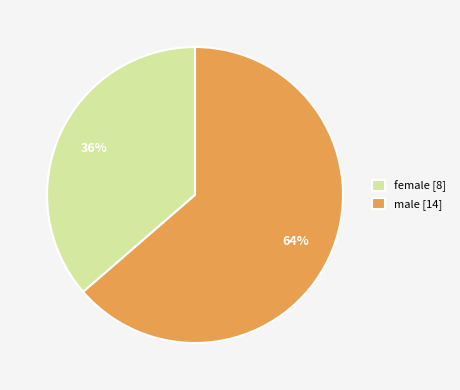

Which has a higher value, female or male?

male